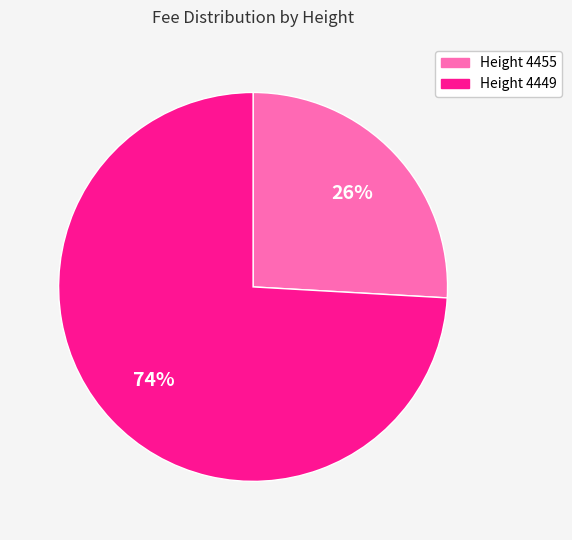

Is there a majority slice in this chart?

Yes